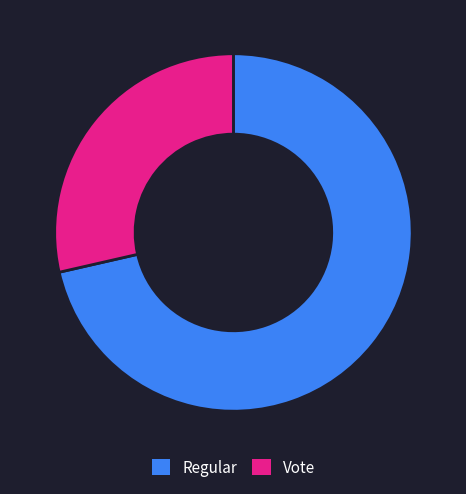

The Vote slice represents 29% of the pie. True or false?

True